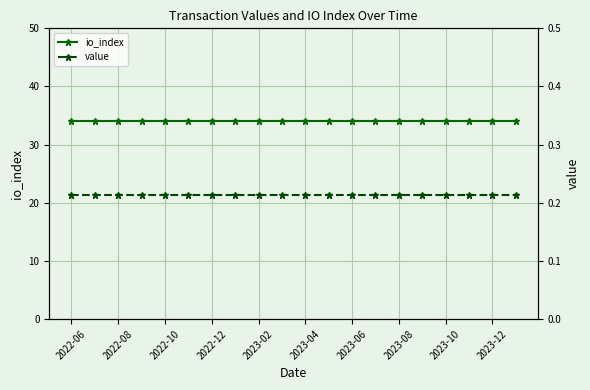

Is the value of io_index at 15 greater than the value of value at 12?

Yes